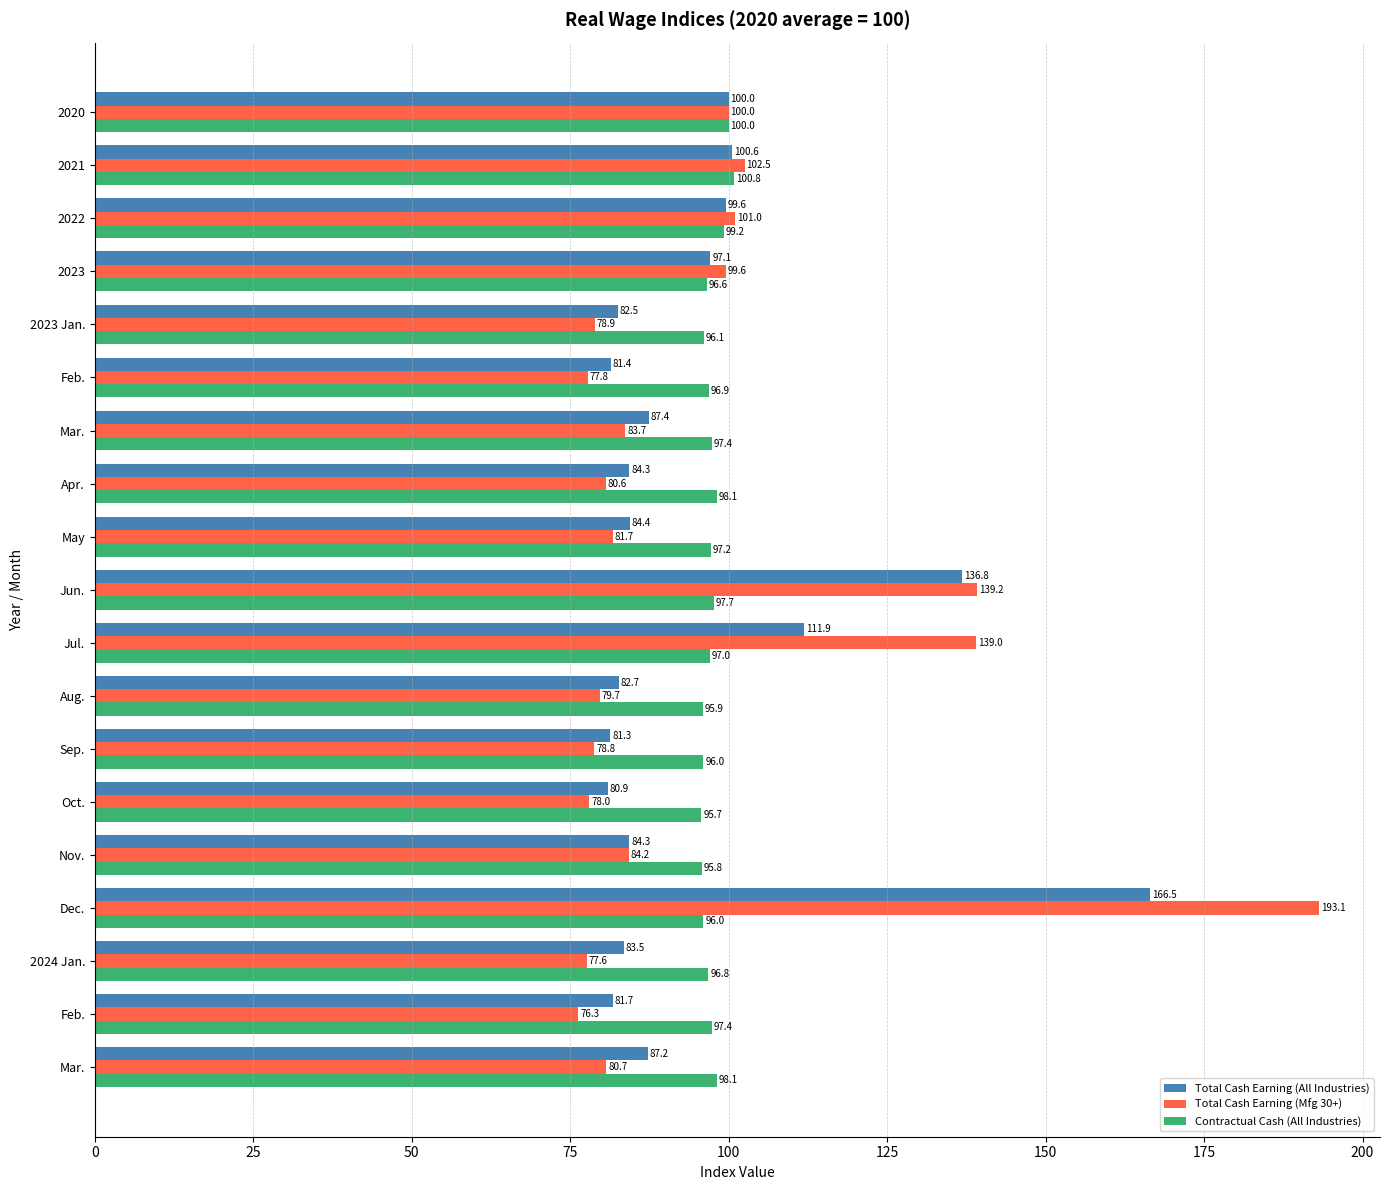

What are all the series names shown in the legend?

Total Cash Earning (All Industries), Total Cash Earning (Mfg 30+), Contractual Cash (All Industries)